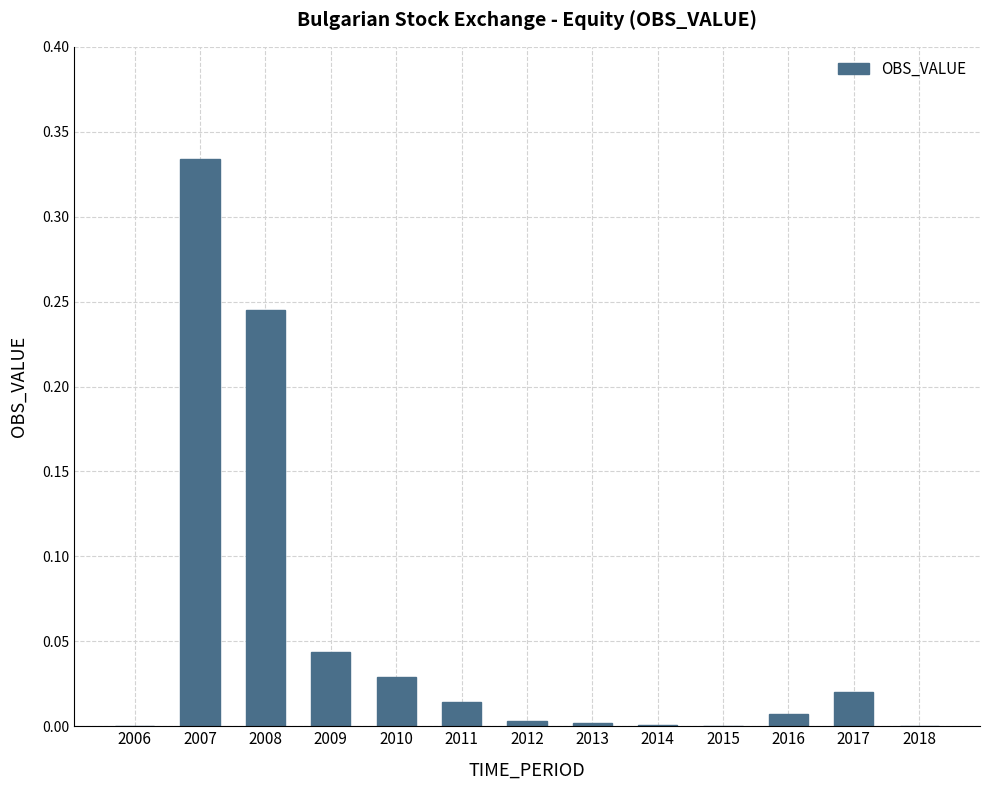

How many categories are shown in the chart?

13